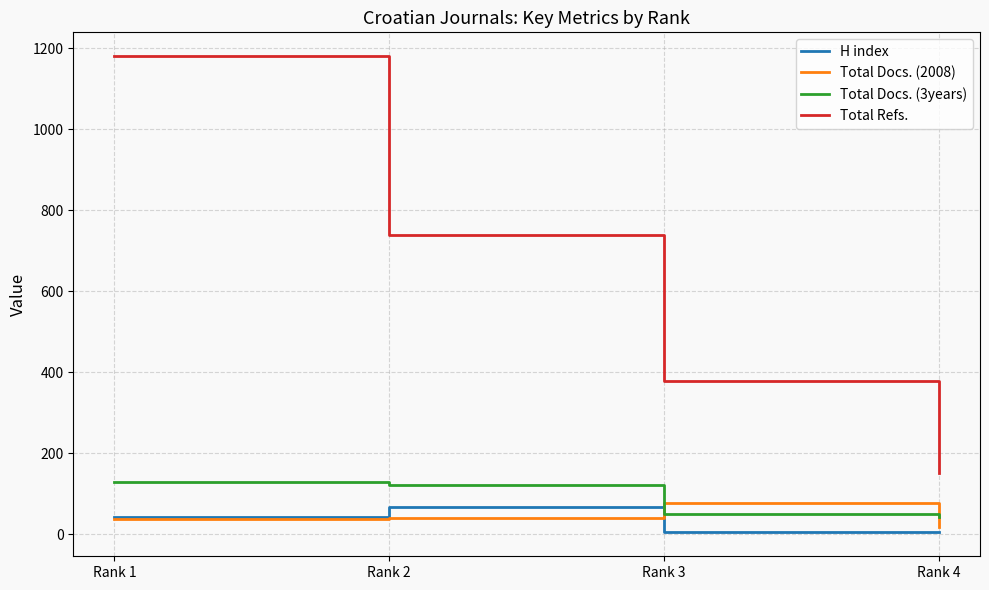

Where is H index nearest to the value 36?

Rank 1